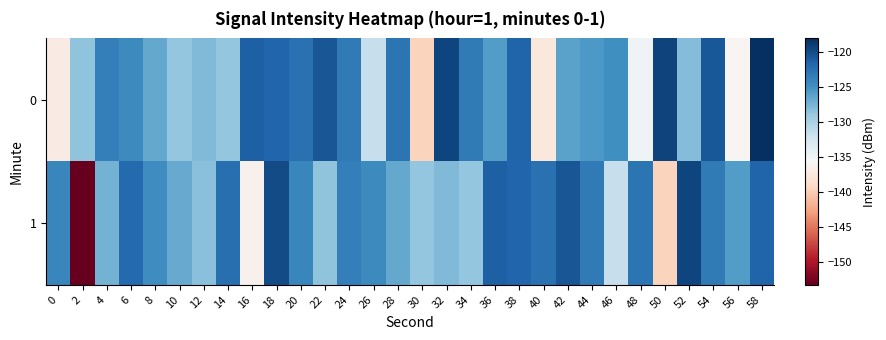

Rank the series by their maximum value, from highest to lowest.

0, 1